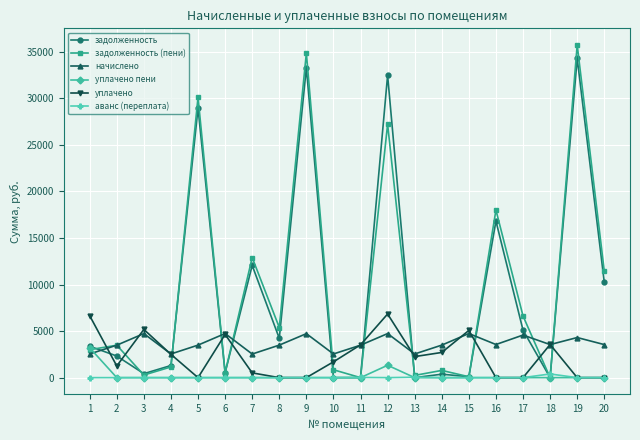

The value of уплачено пени at 9 is 1455.7. True or false?

False